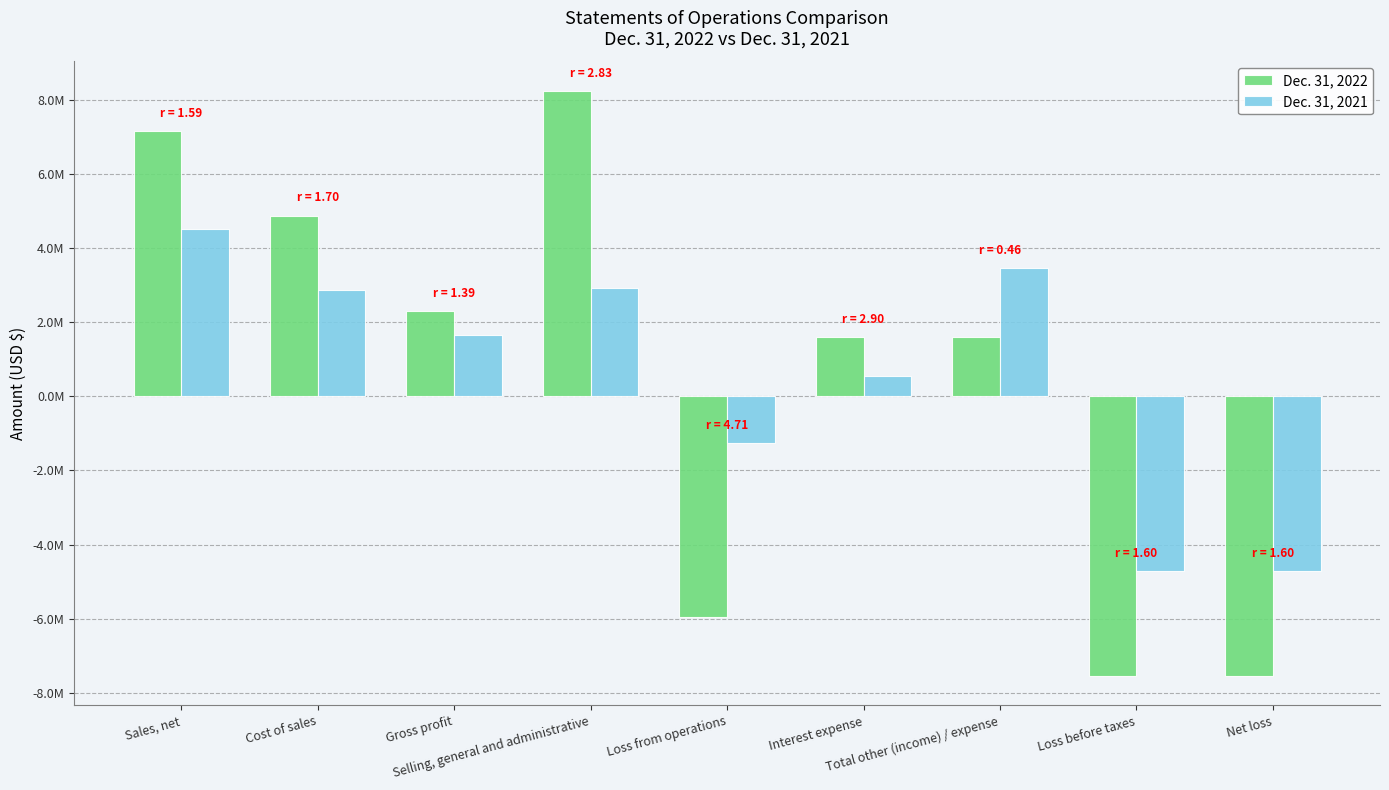

Is it true that Dec. 31, 2021 equals 7397884 at Sales, net?

False